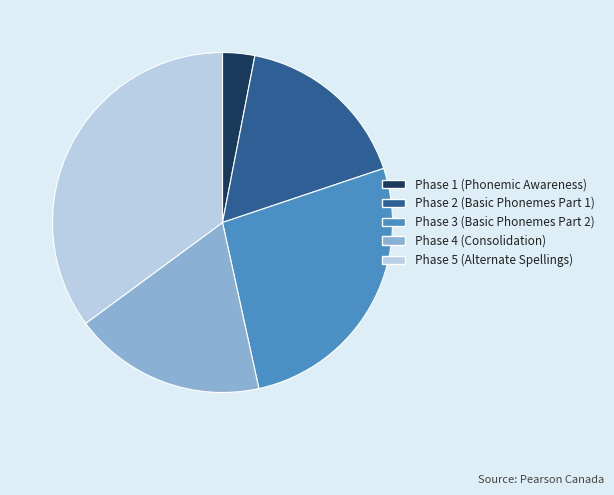

Count the number of slices in the pie.

5